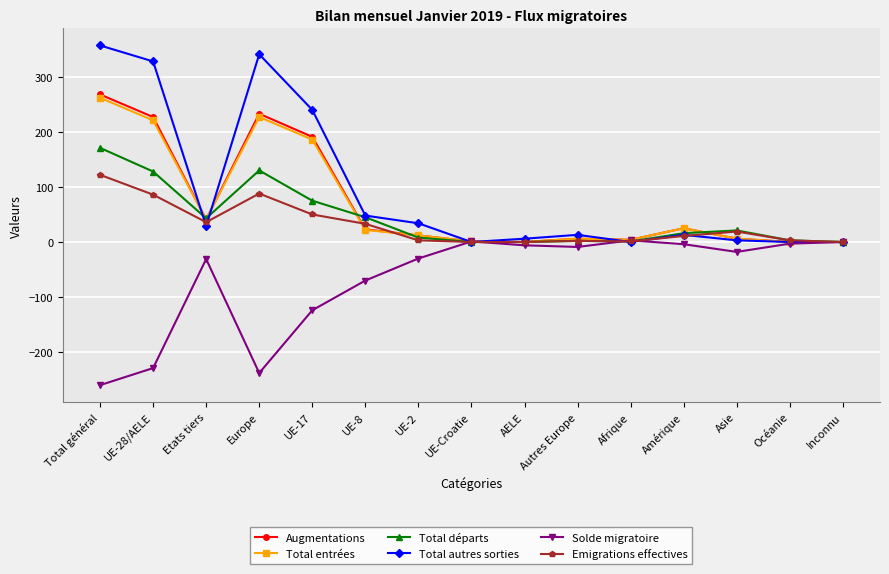

What is the difference between the Total autres sorties values at Autres Europe and UE-17?

227